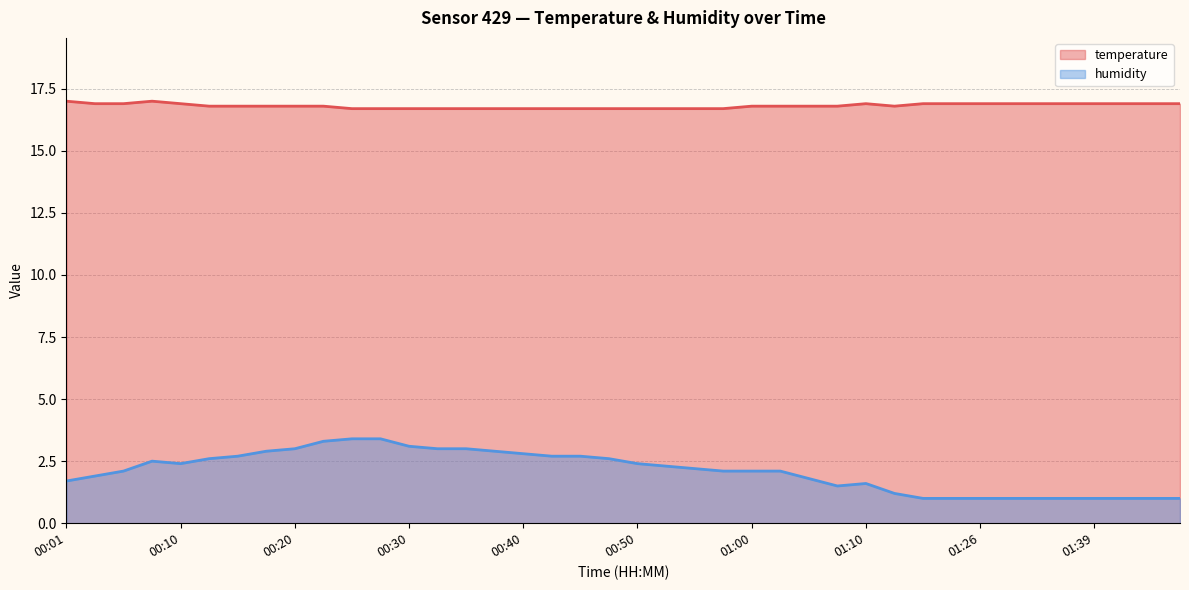

How many temperature values are between 16 and 17?

40